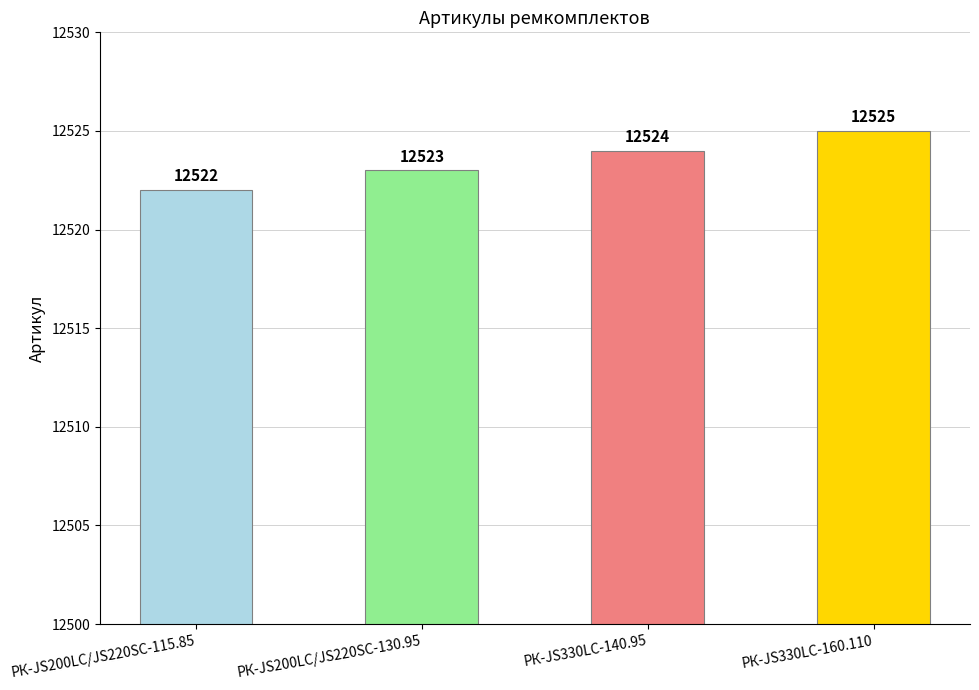

What is the difference between the second highest and minimum values?

2